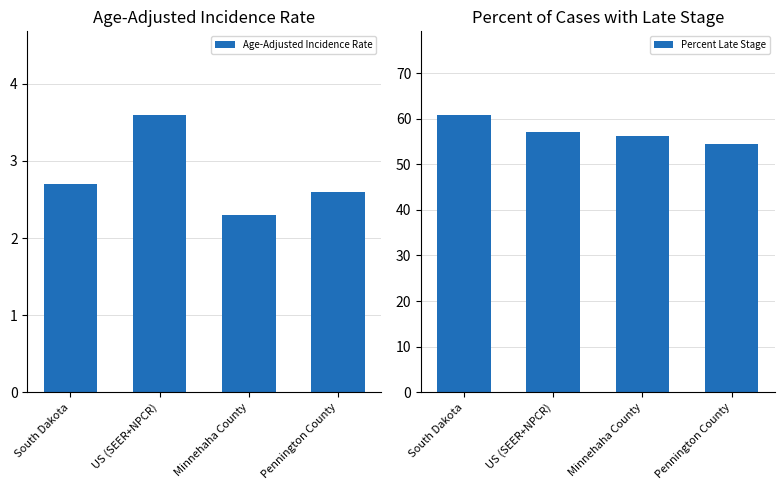

How many bars are there in each group?

2